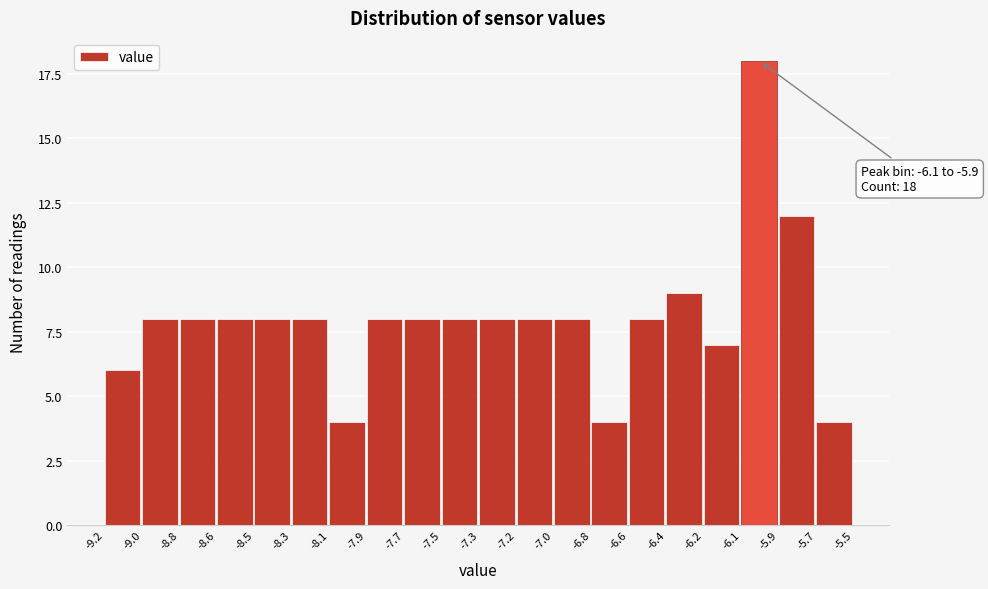

Reading right to left, list all the values displayed in this chart.

-5.7=4	-5.9=12	-6.1=18	-6.2=7	-6.4=9	-6.6=8	-6.8=4	-7.0=8	-7.2=8	-7.3=8	-7.5=8	-7.7=8	-7.9=8	-8.1=4	-8.3=8	-8.5=8	-8.6=8	-8.8=8	-9.0=8	-9.2=6